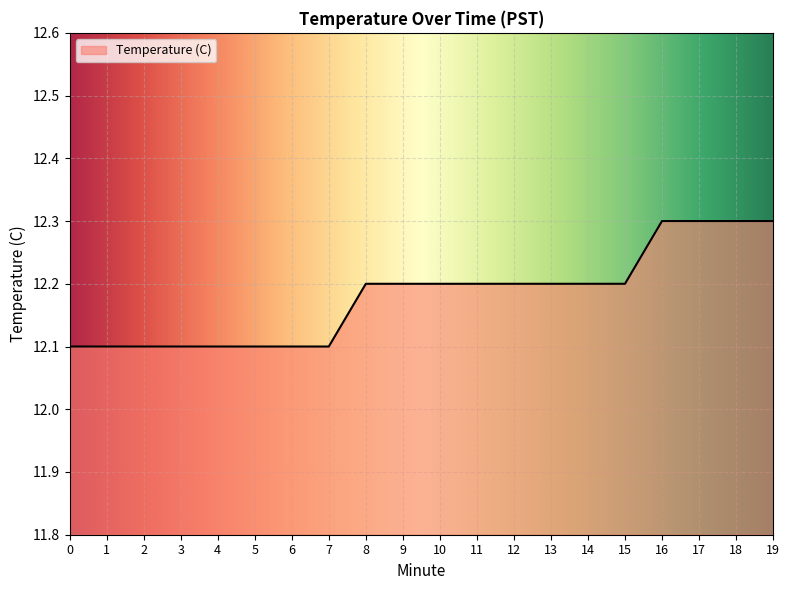

Does the chart display data point markers on the line(s)?

No